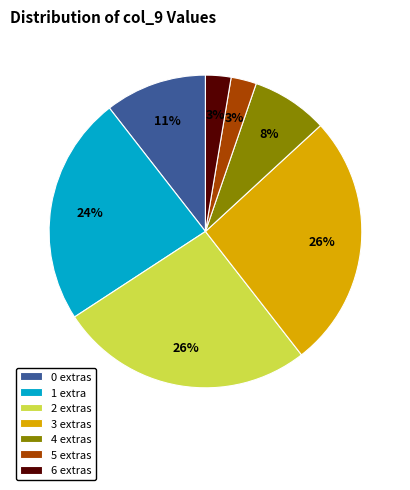

Count the number of slices in the pie.

7